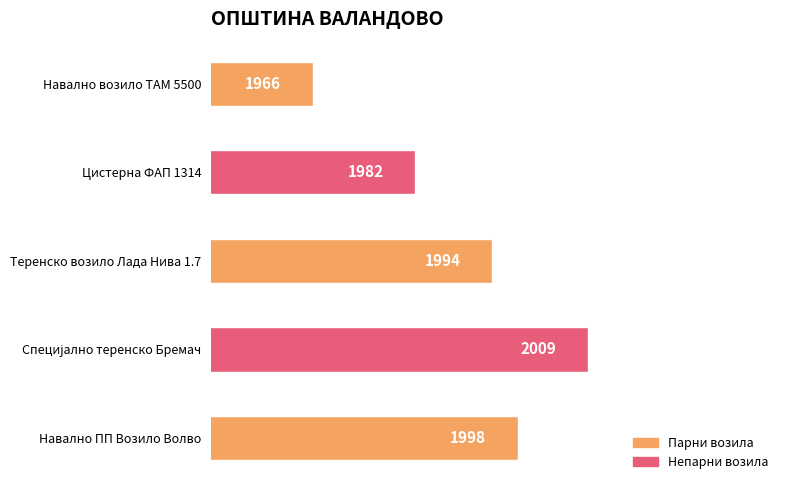

How many data points are less than 1994?

2